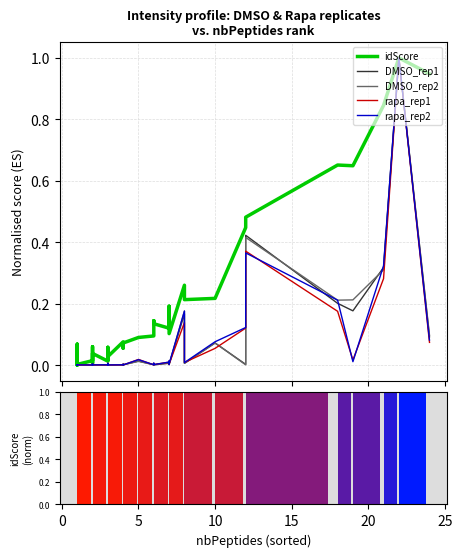

What is the maximum value shown in the chart?

1.0